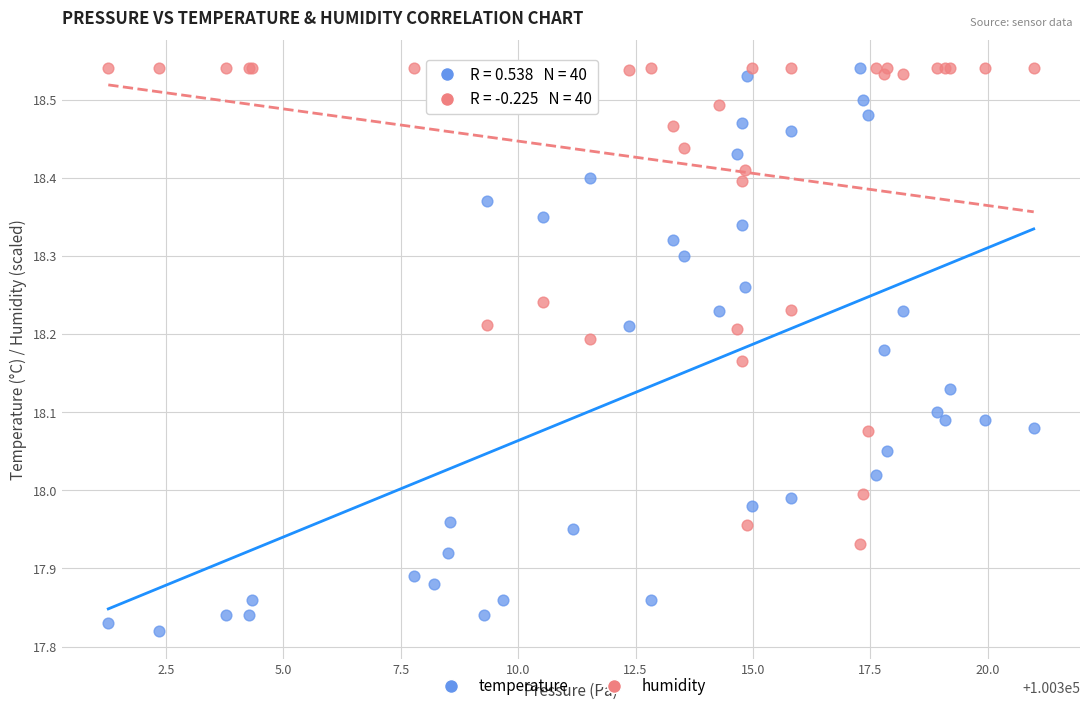

Which series has the largest Y range (max minus min)?

temperature